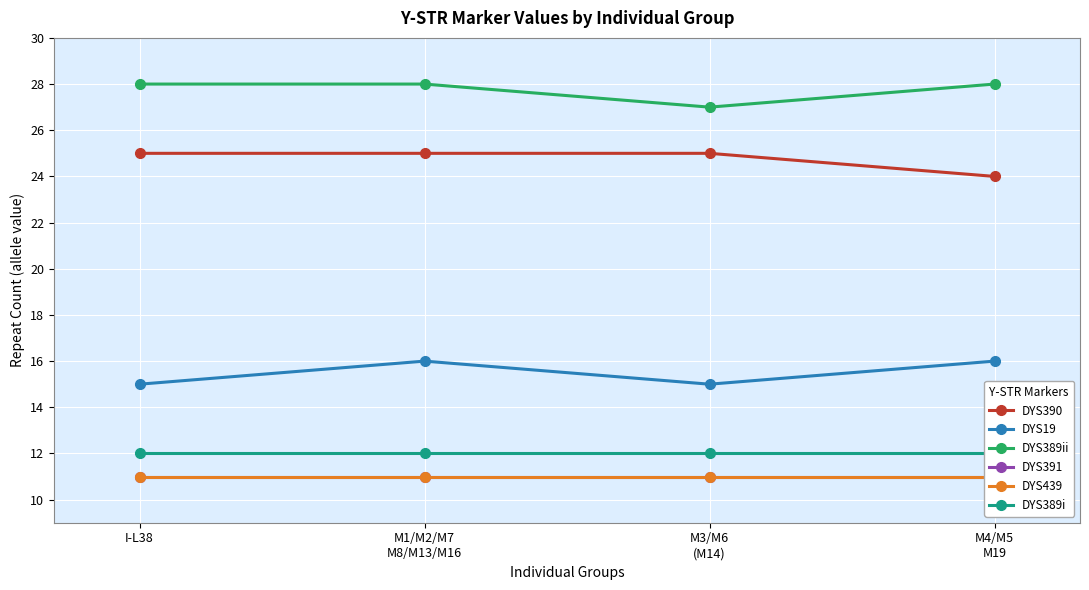

Between I-L38 and M4/M5
M19, which series saw the biggest shift?

DYS390